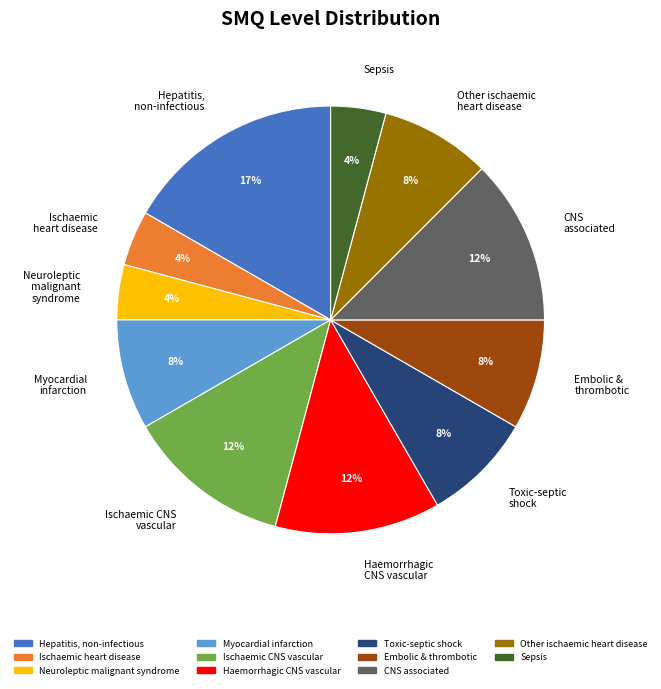

Combined, do Ischaemic CNS vascular and Haemorrhagic CNS vascular account for over 50%?

No